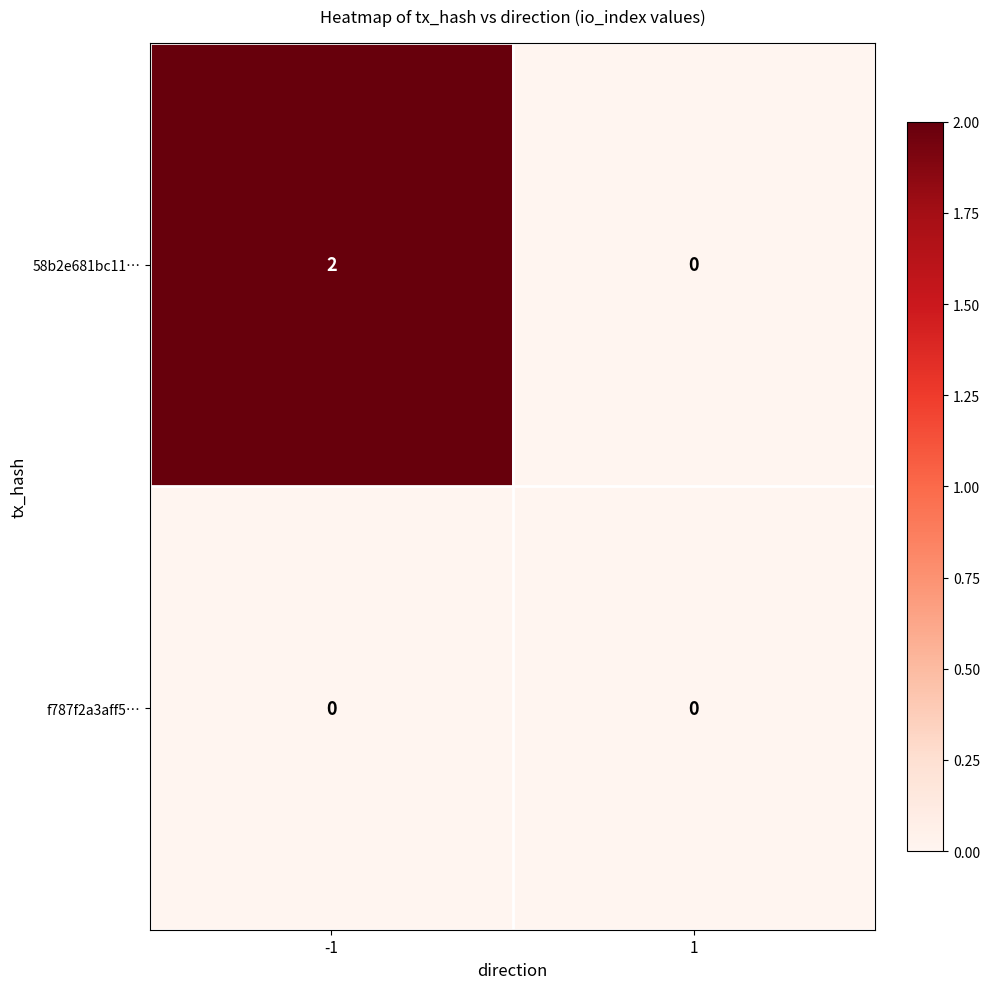

Reading left to right, what are all the values shown in this chart?

58b2e681bc11…: -1=2	1=0
f787f2a3aff5…: -1=0	1=0